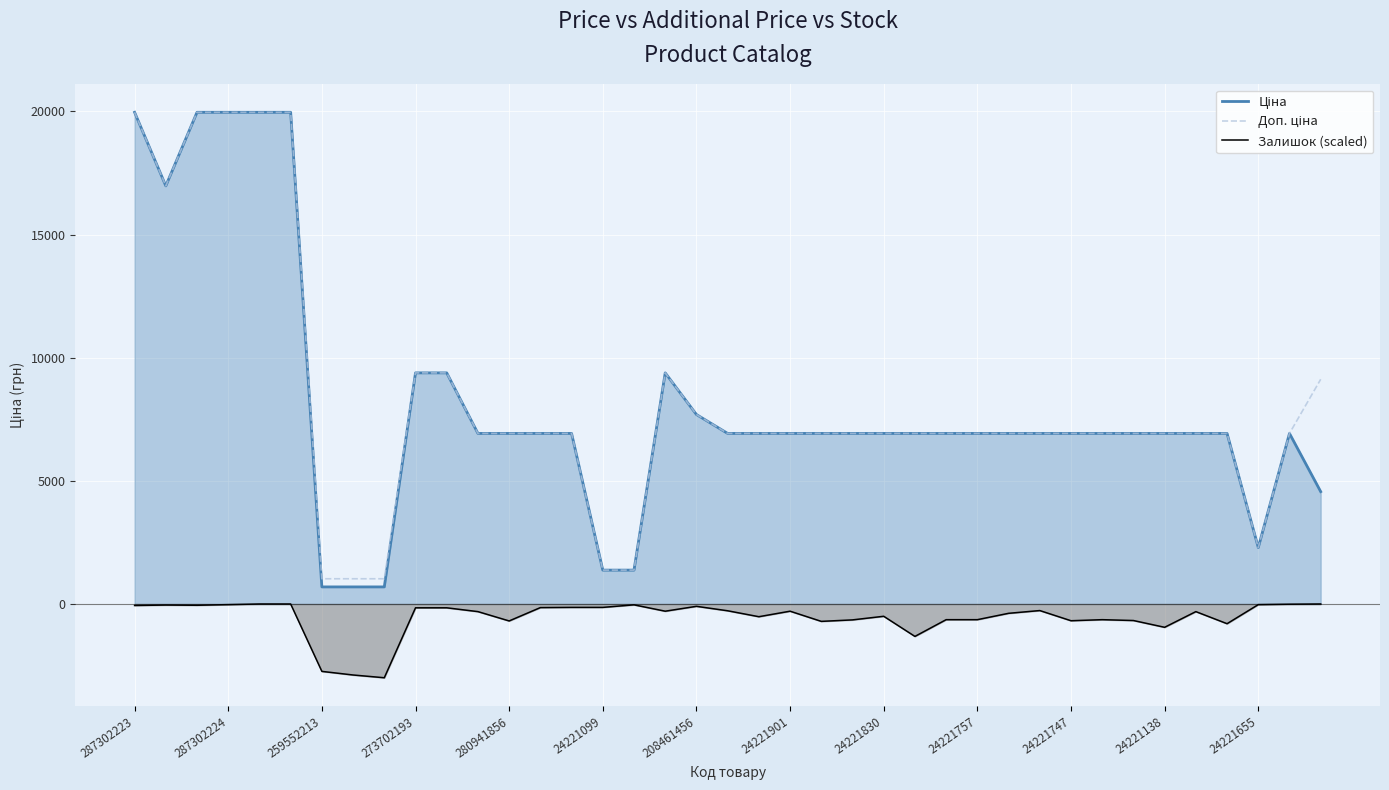

How many values in the Залишок (scaled) series exceed -292?

18